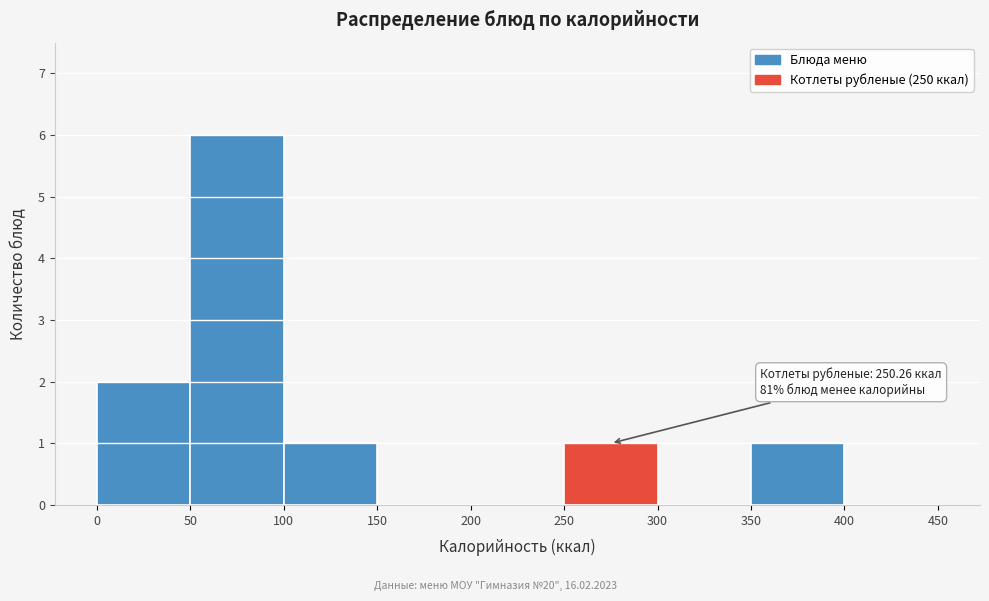

Which range on the x-axis has the tallest bar?

50 to 100